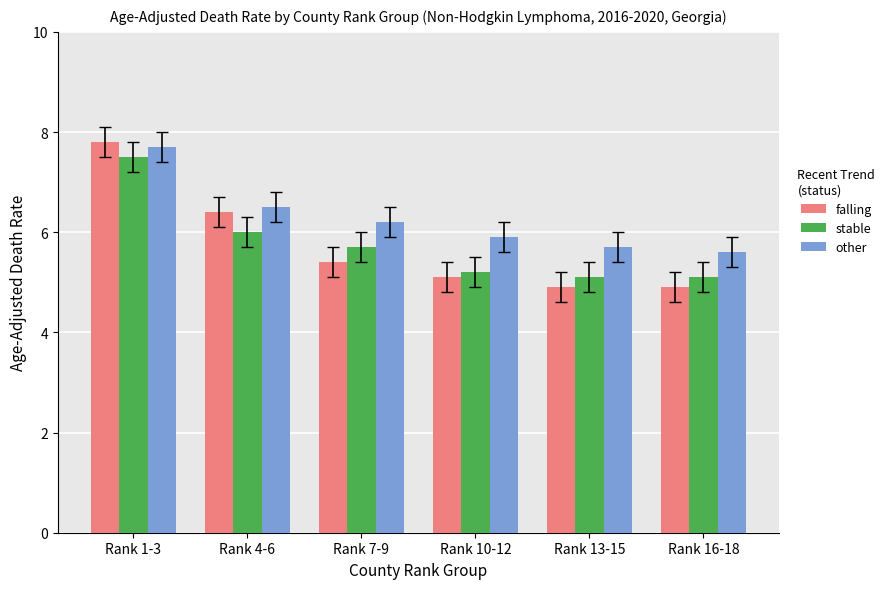

What is the label of the 2nd bar from the left?

Rank 4-6